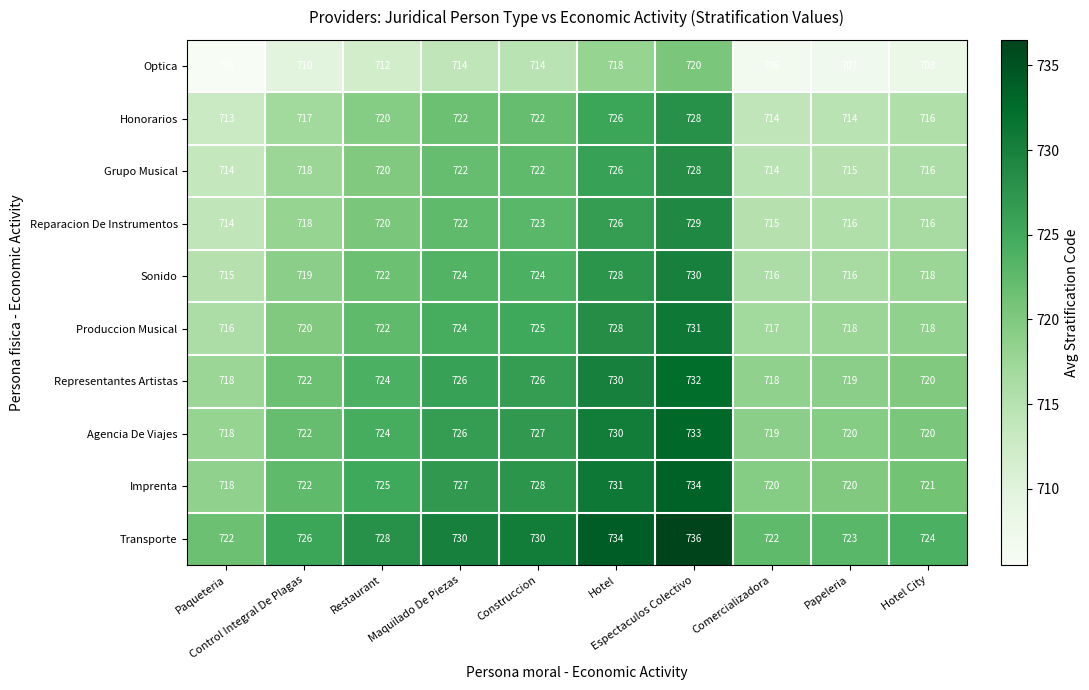

How many data points in Reparacion De Instrumentos are less than 720?

5